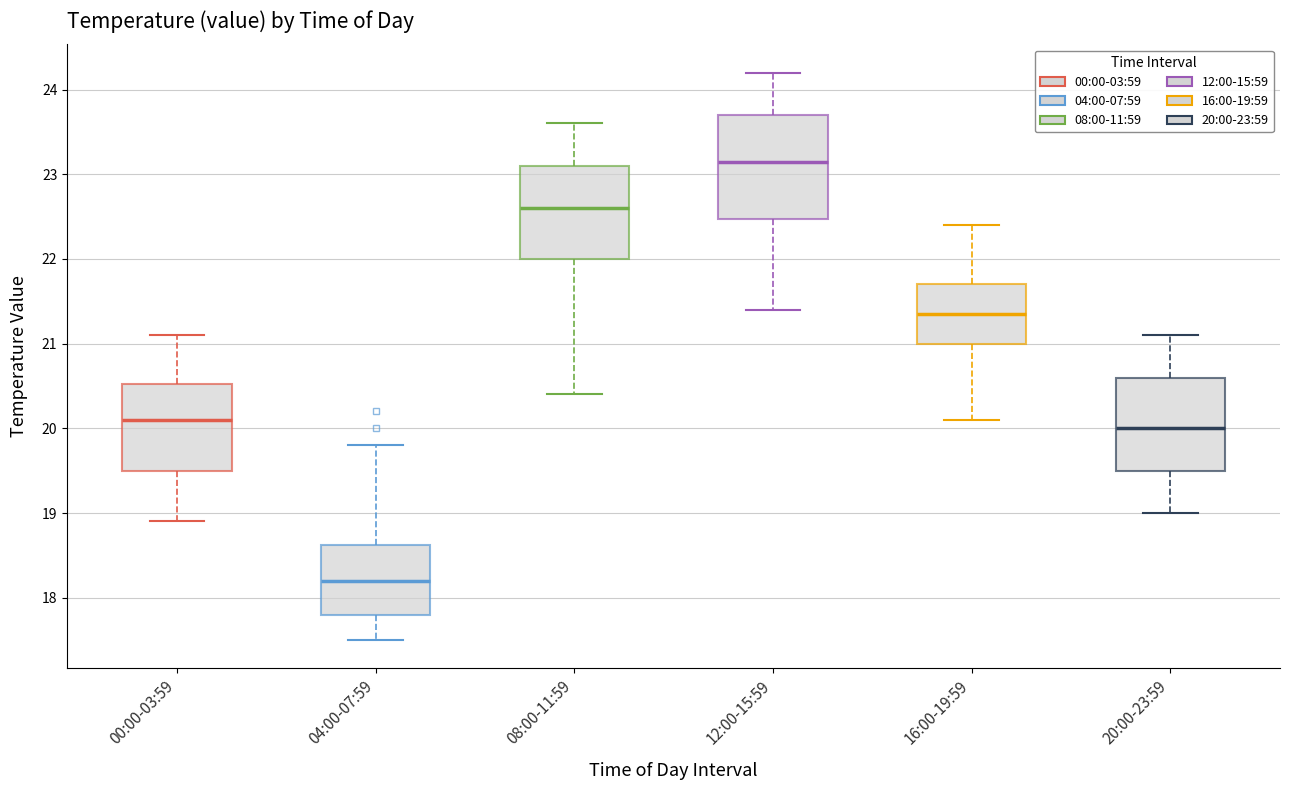

Reading left to right, read every box against the y-axis: the position of its median line, the range the box covers, and the ends of its whiskers. The values are not printed on the chart, so give them approximately, as read against the axis.

00:00-03:59: median 20.1, box 19.5 to 20.5, whiskers 18.9 to 21.1
04:00-07:59: median 18.2, box 17.8 to 18.6, whiskers 17.5 to 19.8
08:00-11:59: median 22.6, box 22.0 to 23.1, whiskers 20.4 to 23.6
12:00-15:59: median 23.2, box 22.5 to 23.7, whiskers 21.4 to 24.2
16:00-19:59: median 21.4, box 21.0 to 21.7, whiskers 20.1 to 22.4
20:00-23:59: median 20.0, box 19.5 to 20.6, whiskers 19.0 to 21.1